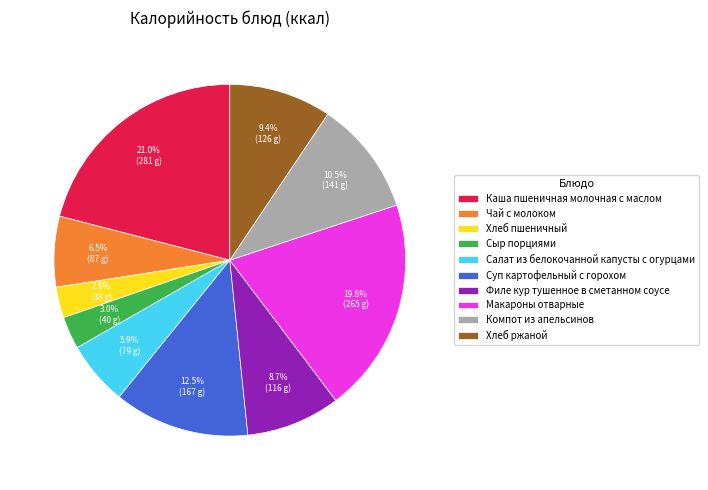

What percentage is the Хлеб ржаной slice, to the nearest percent?

9%